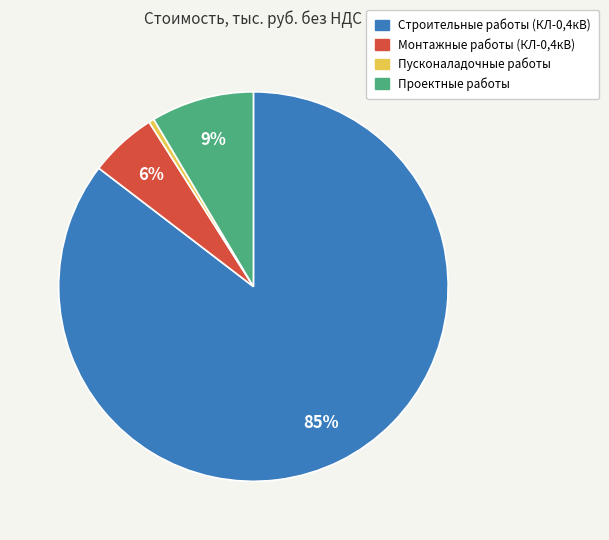

How many slices are in this pie chart?

4